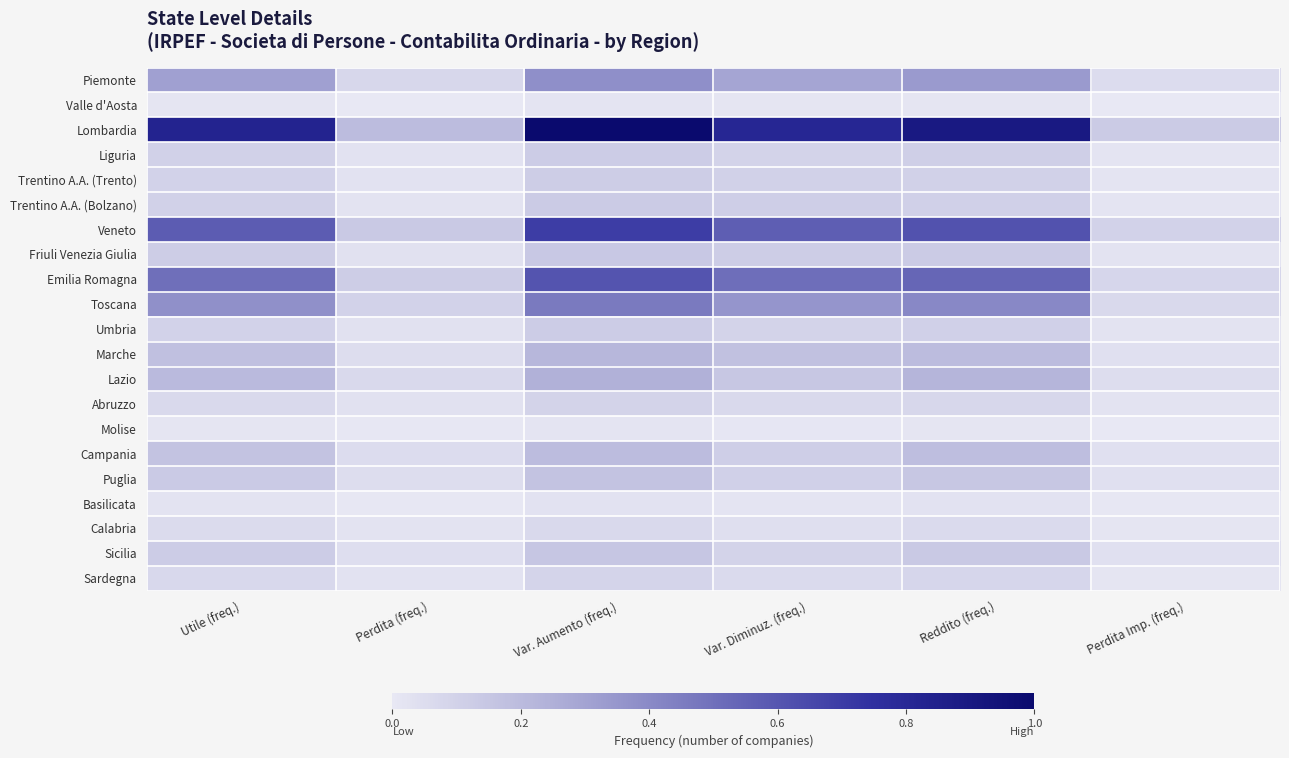

Reading left to right, list all the values displayed in this chart.

Piemonte: Utile (freq.)=0.3	Perdita (freq.)=0.1	Var. Aumento (freq.)=0.4	Var. Diminuz. (freq.)=0.3	Reddito (freq.)=0.3	Perdita Imp. (freq.)=0.1
Valle d'Aosta: Utile (freq.)=0.0	Perdita (freq.)=0.0	Var. Aumento (freq.)=0.0	Var. Diminuz. (freq.)=0.0	Reddito (freq.)=0.0	Perdita Imp. (freq.)=0.0
Lombardia: Utile (freq.)=0.8	Perdita (freq.)=0.2	Var. Aumento (freq.)=1.0	Var. Diminuz. (freq.)=0.8	Reddito (freq.)=0.9	Perdita Imp. (freq.)=0.1
Liguria: Utile (freq.)=0.1	Perdita (freq.)=0.0	Var. Aumento (freq.)=0.1	Var. Diminuz. (freq.)=0.1	Reddito (freq.)=0.1	Perdita Imp. (freq.)=0.0
Trentino A.A. (Trento): Utile (freq.)=0.1	Perdita (freq.)=0.0	Var. Aumento (freq.)=0.1	Var. Diminuz. (freq.)=0.1	Reddito (freq.)=0.1	Perdita Imp. (freq.)=0.0
Trentino A.A. (Bolzano): Utile (freq.)=0.1	Perdita (freq.)=0.0	Var. Aumento (freq.)=0.1	Var. Diminuz. (freq.)=0.1	Reddito (freq.)=0.1	Perdita Imp. (freq.)=0.0
Veneto: Utile (freq.)=0.6	Perdita (freq.)=0.1	Var. Aumento (freq.)=0.7	Var. Diminuz. (freq.)=0.6	Reddito (freq.)=0.6	Perdita Imp. (freq.)=0.1
Friuli Venezia Giulia: Utile (freq.)=0.1	Perdita (freq.)=0.0	Var. Aumento (freq.)=0.1	Var. Diminuz. (freq.)=0.1	Reddito (freq.)=0.1	Perdita Imp. (freq.)=0.0
Emilia Romagna: Utile (freq.)=0.5	Perdita (freq.)=0.1	Var. Aumento (freq.)=0.6	Var. Diminuz. (freq.)=0.5	Reddito (freq.)=0.5	Perdita Imp. (freq.)=0.1
Toscana: Utile (freq.)=0.4	Perdita (freq.)=0.1	Var. Aumento (freq.)=0.5	Var. Diminuz. (freq.)=0.4	Reddito (freq.)=0.4	Perdita Imp. (freq.)=0.1
Umbria: Utile (freq.)=0.1	Perdita (freq.)=0.0	Var. Aumento (freq.)=0.1	Var. Diminuz. (freq.)=0.1	Reddito (freq.)=0.1	Perdita Imp. (freq.)=0.0
Marche: Utile (freq.)=0.2	Perdita (freq.)=0.0	Var. Aumento (freq.)=0.2	Var. Diminuz. (freq.)=0.2	Reddito (freq.)=0.2	Perdita Imp. (freq.)=0.0
Lazio: Utile (freq.)=0.2	Perdita (freq.)=0.1	Var. Aumento (freq.)=0.2	Var. Diminuz. (freq.)=0.1	Reddito (freq.)=0.2	Perdita Imp. (freq.)=0.0
Abruzzo: Utile (freq.)=0.1	Perdita (freq.)=0.0	Var. Aumento (freq.)=0.1	Var. Diminuz. (freq.)=0.1	Reddito (freq.)=0.1	Perdita Imp. (freq.)=0.0
Molise: Utile (freq.)=0.0	Perdita (freq.)=0.0	Var. Aumento (freq.)=0.0	Var. Diminuz. (freq.)=0.0	Reddito (freq.)=0.0	Perdita Imp. (freq.)=0.0
Campania: Utile (freq.)=0.2	Perdita (freq.)=0.1	Var. Aumento (freq.)=0.2	Var. Diminuz. (freq.)=0.1	Reddito (freq.)=0.2	Perdita Imp. (freq.)=0.0
Puglia: Utile (freq.)=0.1	Perdita (freq.)=0.0	Var. Aumento (freq.)=0.2	Var. Diminuz. (freq.)=0.1	Reddito (freq.)=0.1	Perdita Imp. (freq.)=0.0
Basilicata: Utile (freq.)=0.0	Perdita (freq.)=0.0	Var. Aumento (freq.)=0.0	Var. Diminuz. (freq.)=0.0	Reddito (freq.)=0.0	Perdita Imp. (freq.)=0.0
Calabria: Utile (freq.)=0.1	Perdita (freq.)=0.0	Var. Aumento (freq.)=0.1	Var. Diminuz. (freq.)=0.0	Reddito (freq.)=0.1	Perdita Imp. (freq.)=0.0
Sicilia: Utile (freq.)=0.1	Perdita (freq.)=0.0	Var. Aumento (freq.)=0.2	Var. Diminuz. (freq.)=0.1	Reddito (freq.)=0.1	Perdita Imp. (freq.)=0.0
Sardegna: Utile (freq.)=0.1	Perdita (freq.)=0.0	Var. Aumento (freq.)=0.1	Var. Diminuz. (freq.)=0.1	Reddito (freq.)=0.1	Perdita Imp. (freq.)=0.0